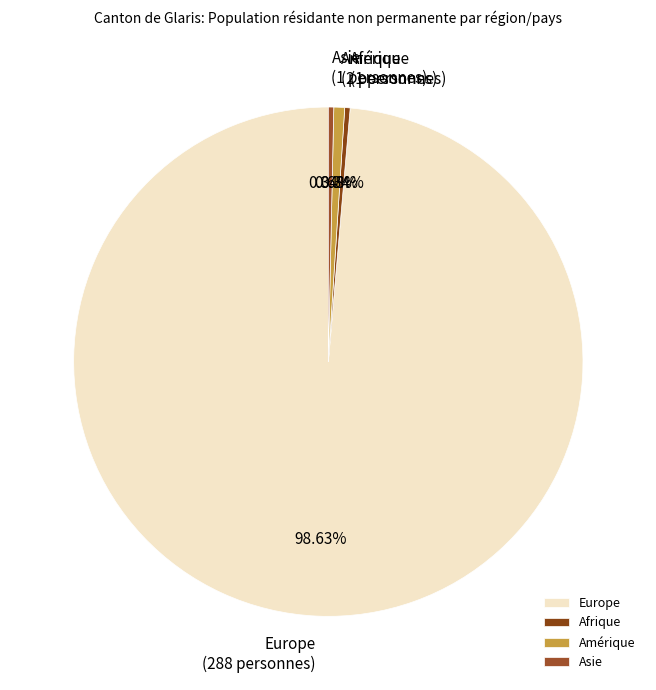

To the nearest percent, what is the average slice percentage?

25%